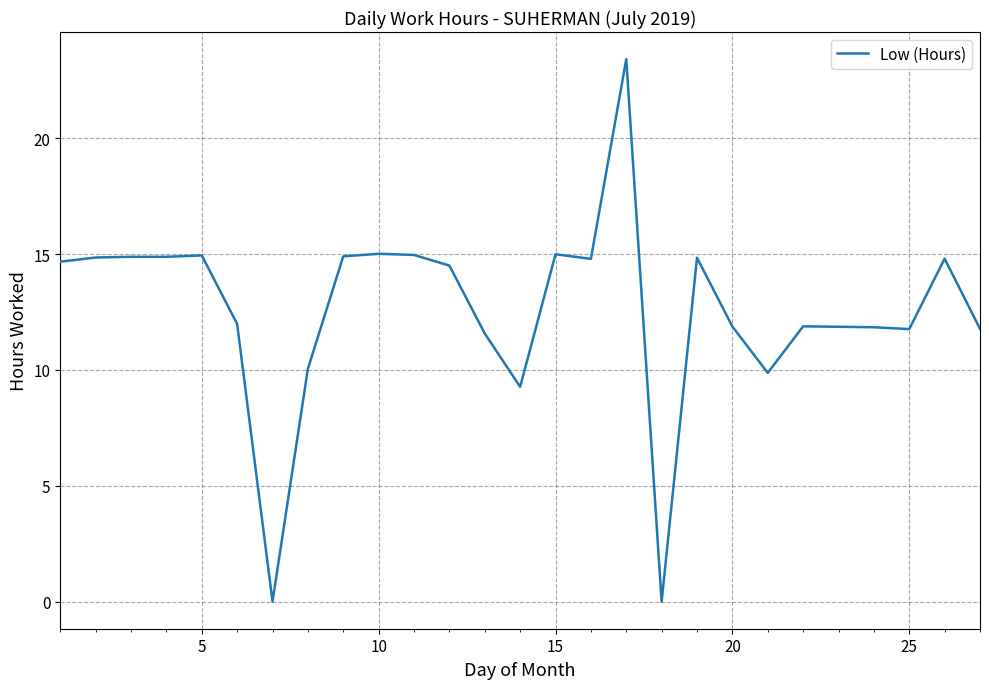

How many lines are shown in the chart?

1